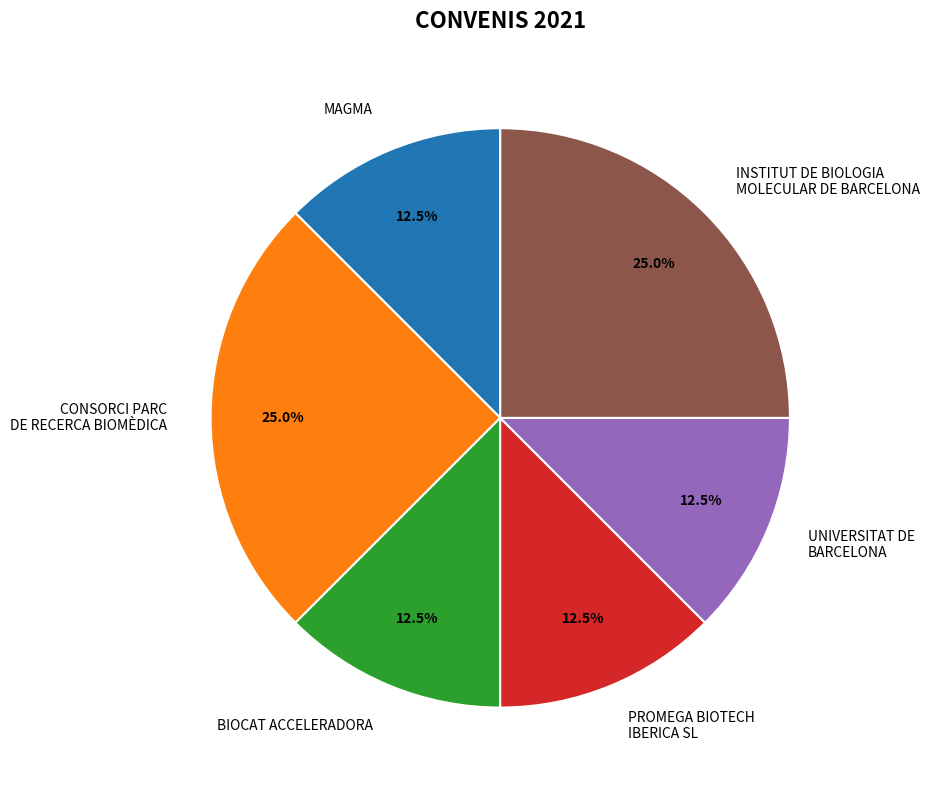

Is there any slice that represents more than half of the pie?

No